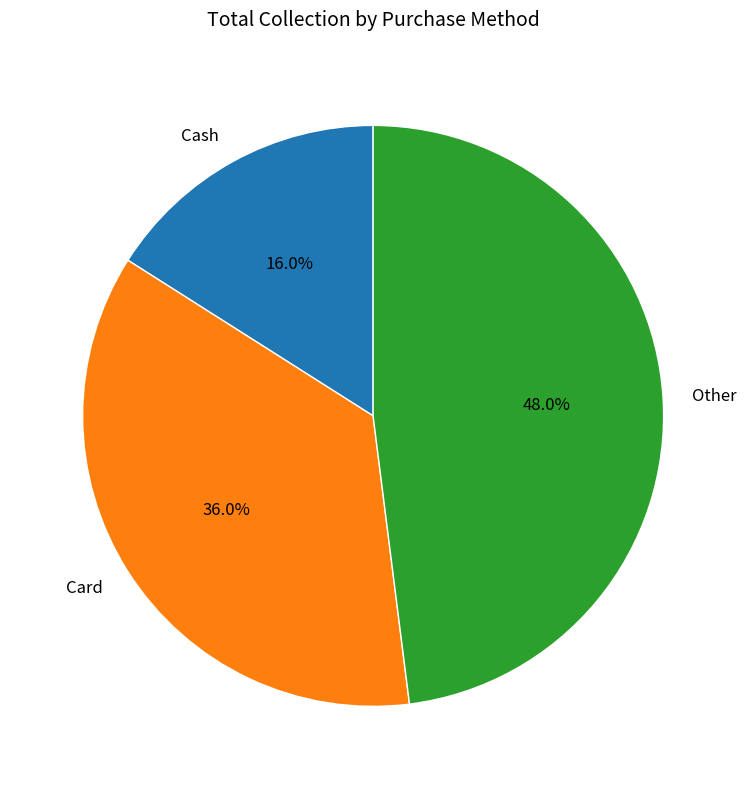

The Card slice represents 36% of the pie. True or false?

True